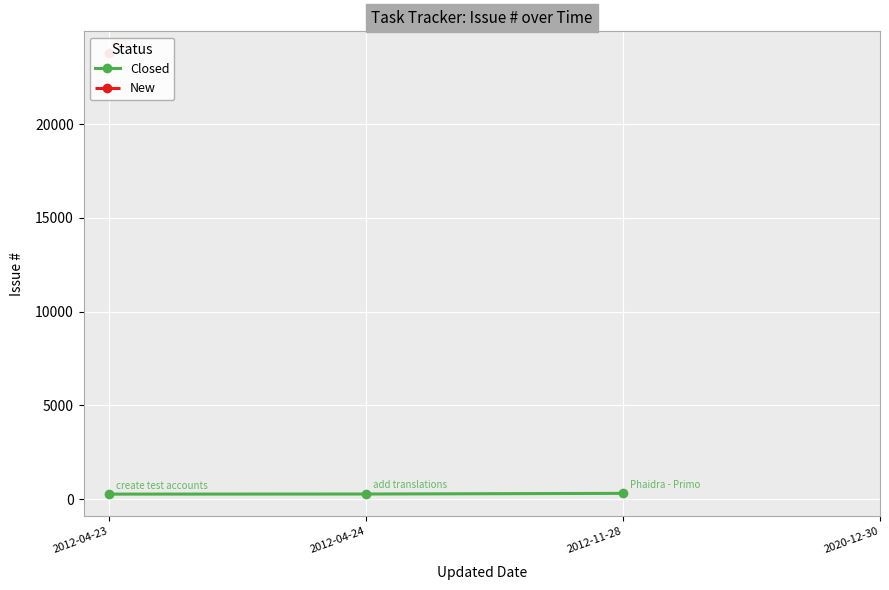

Which label corresponds to the largest value in the chart?

2012-11-28